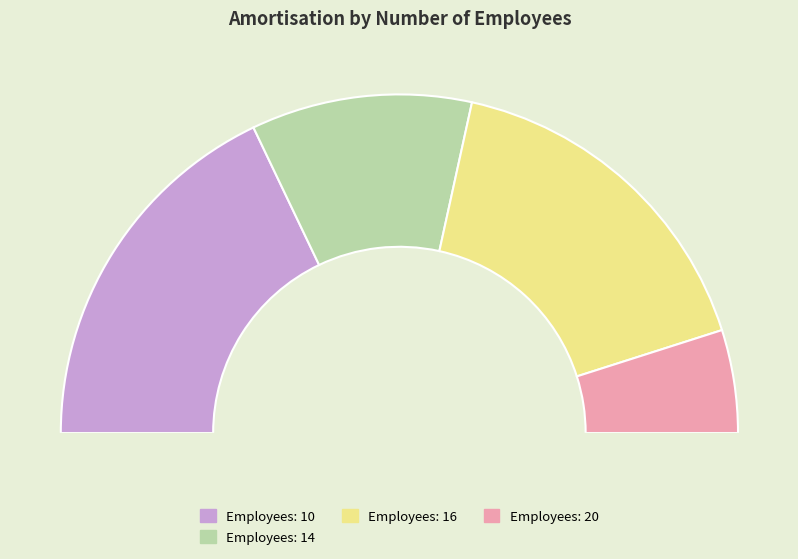

Is the sum of 16 and 20 greater than half?

No